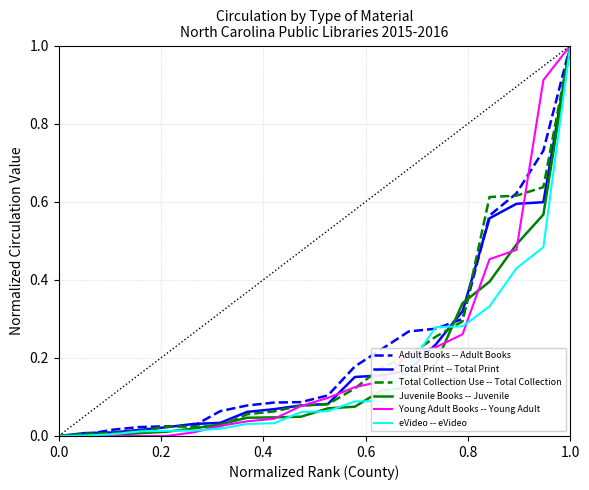

Which series has the largest total across all categories?

Adult Books -- Adult Books